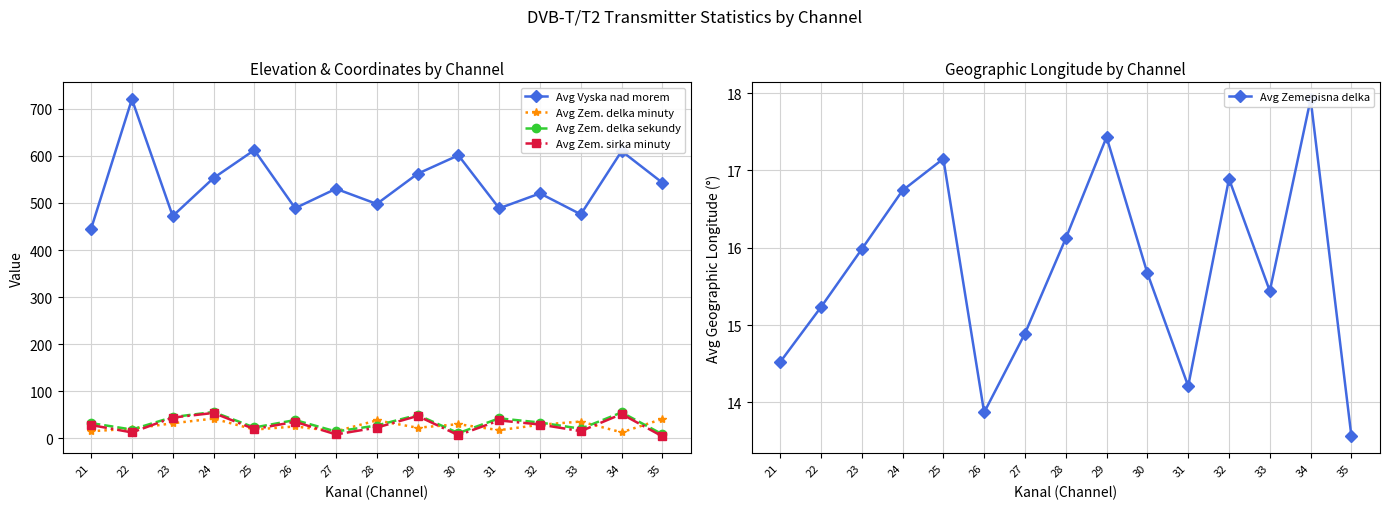

What is the approximate value of Avg Zem. delka minuty at 23?

32.1